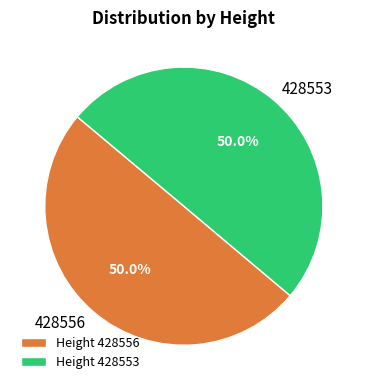

Approximately how many times larger is the value at Height 428553 compared to Height 428556?

1.0